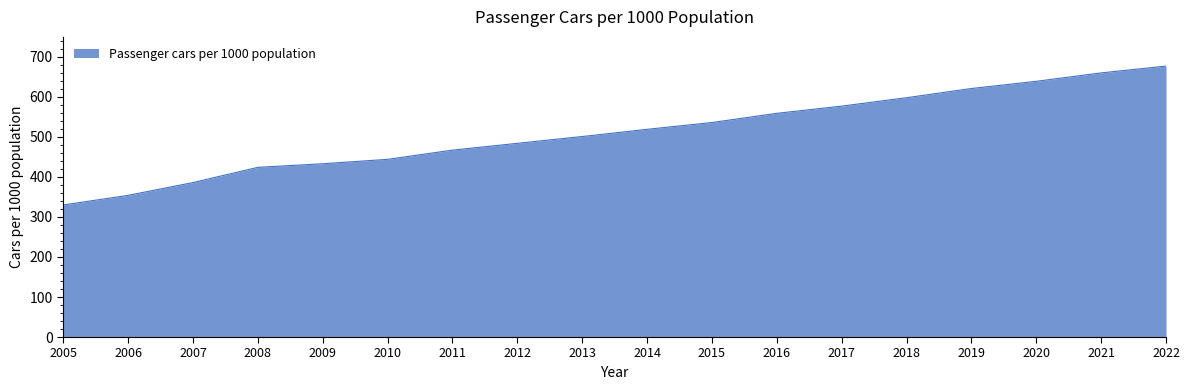

How many values are below 519?

9